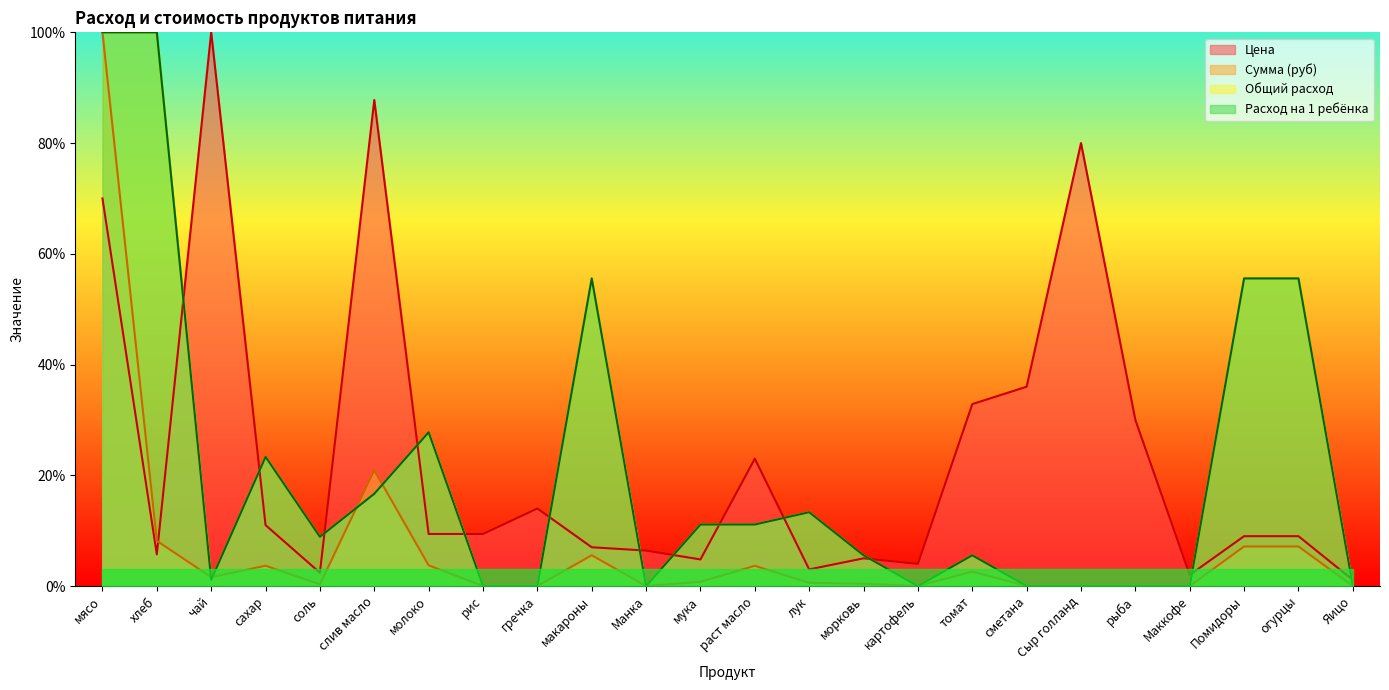

What is the highest value of the Расход на 1 ребёнка series?

100.0